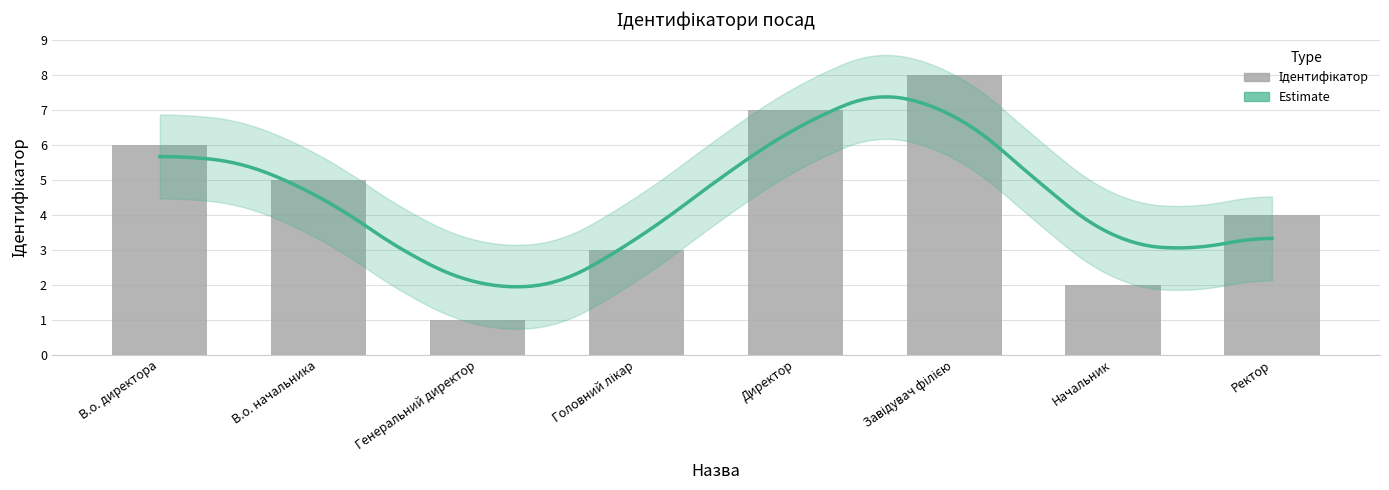

The chart shows a value of 3 at Начальник. True or false?

False